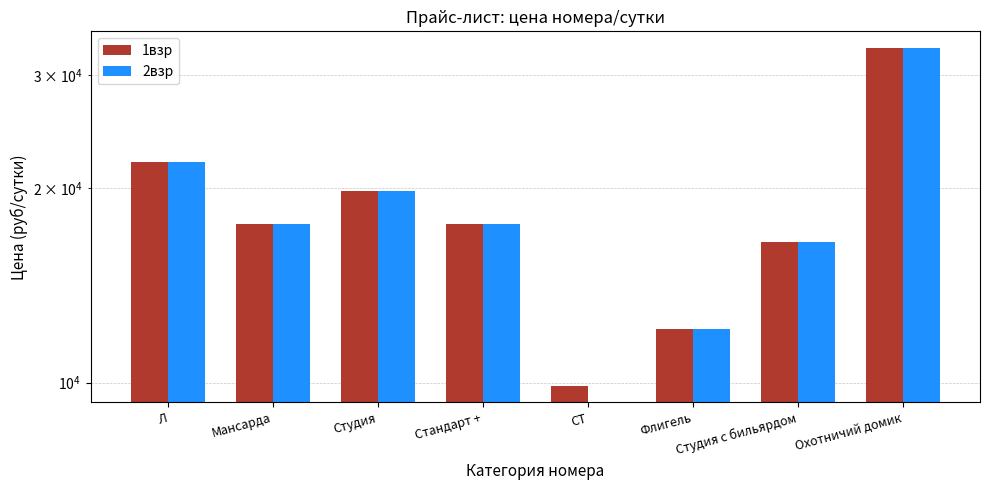

At which label does 2взр reach its minimum?

СТ